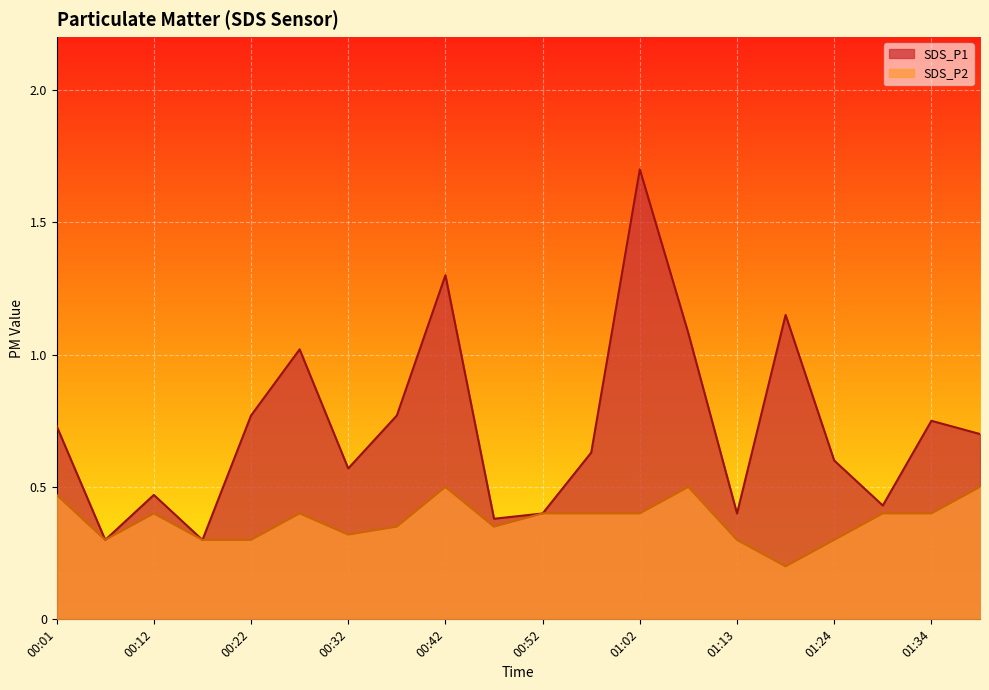

What is the minimum value for SDS_P2?

0.2